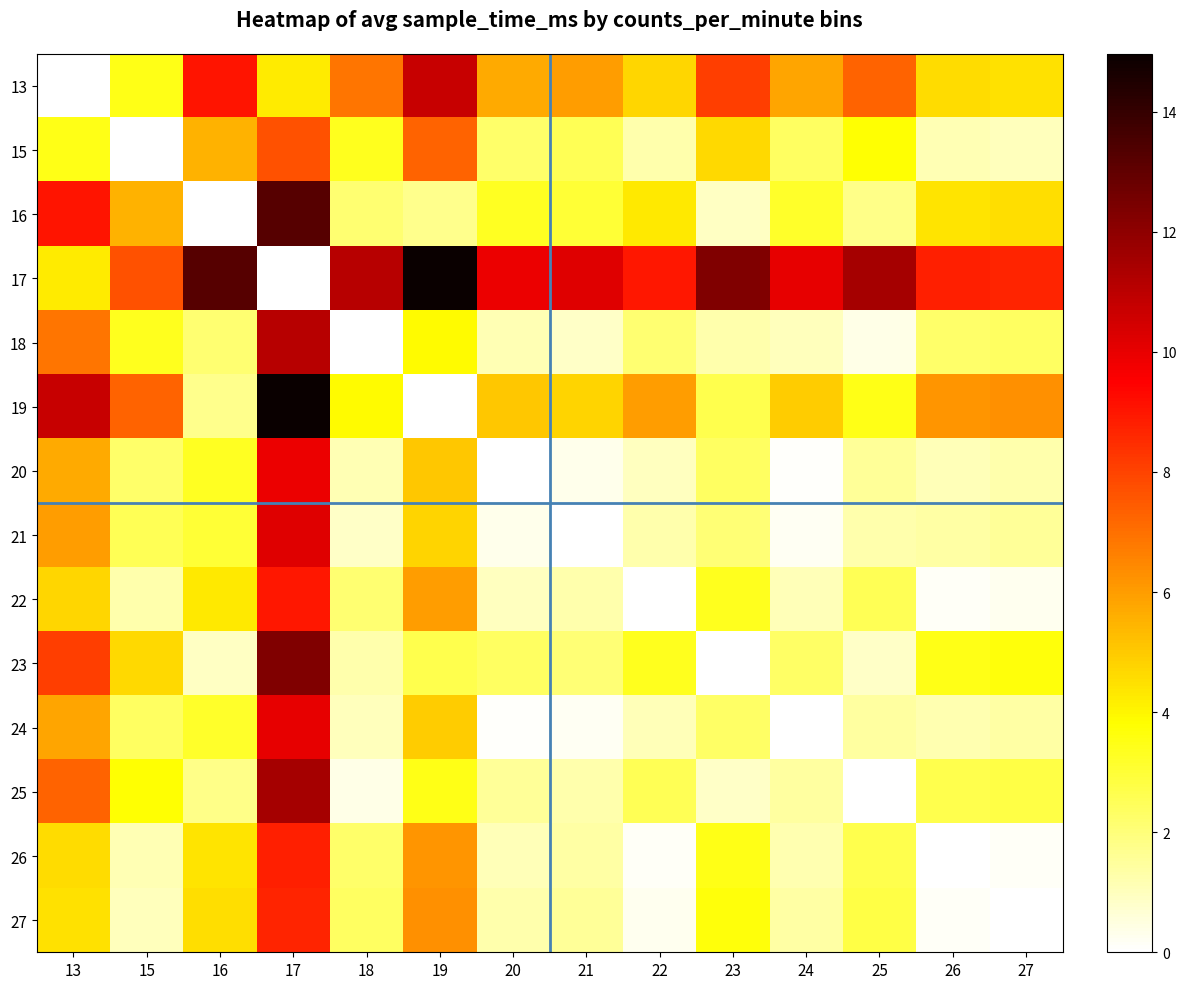

What is the greatest value displayed?

15.0